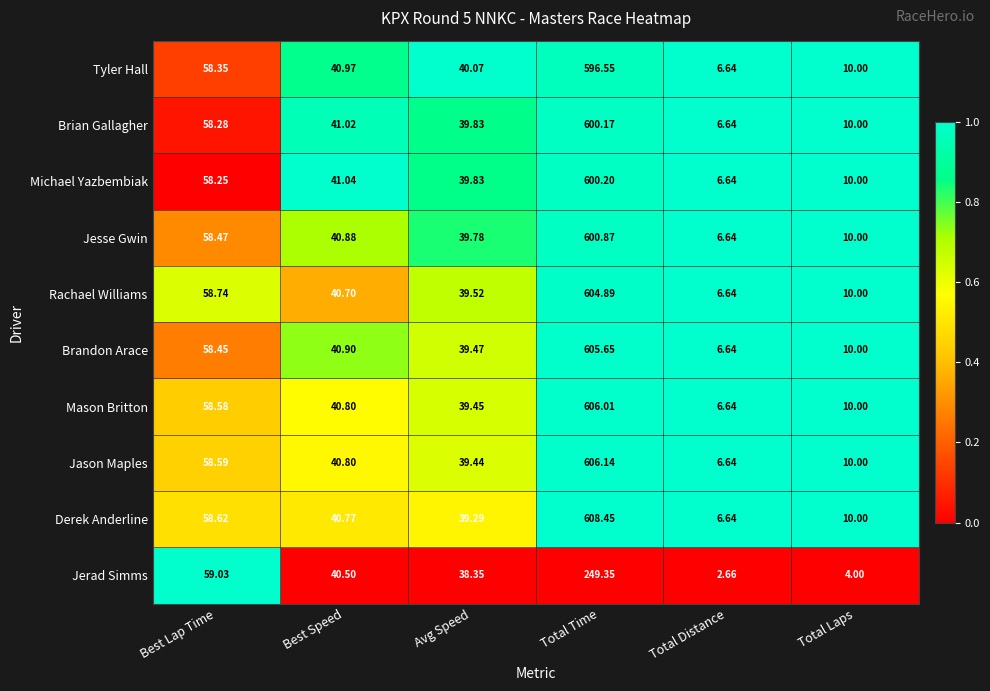

What is the spread (max minus min) of values at Total Distance?

4.0